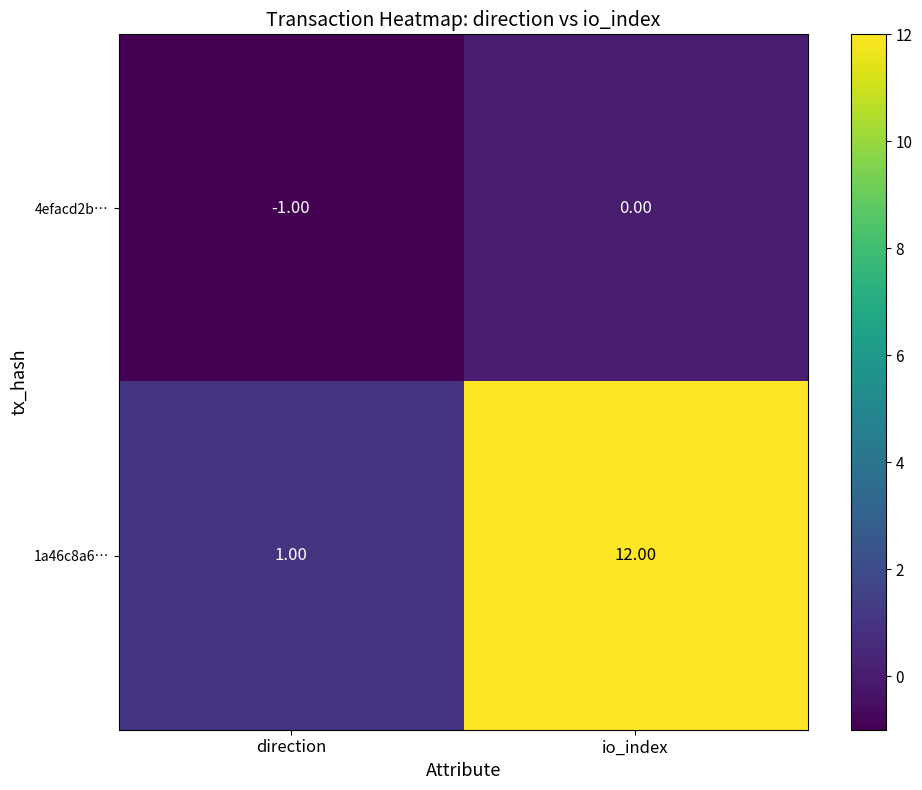

What is the difference between the 1a46c8a6… values at io_index and direction?

11